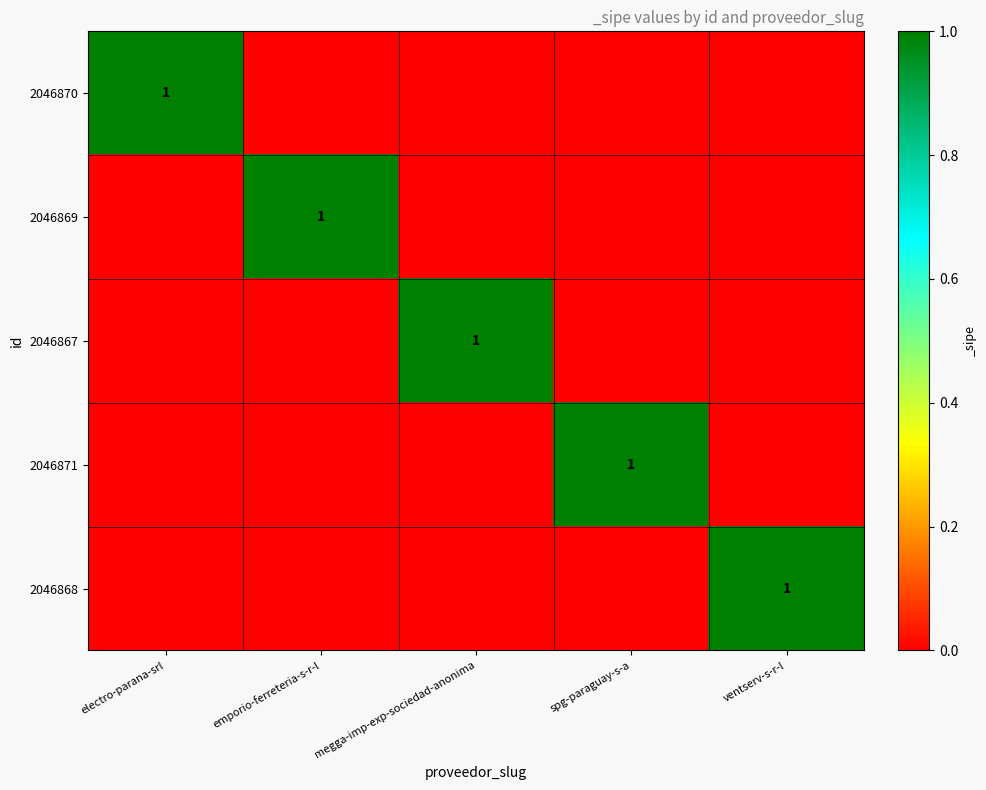

The value of 2046869 at emporio-ferreteria-s-r-l is 2. True or false?

False